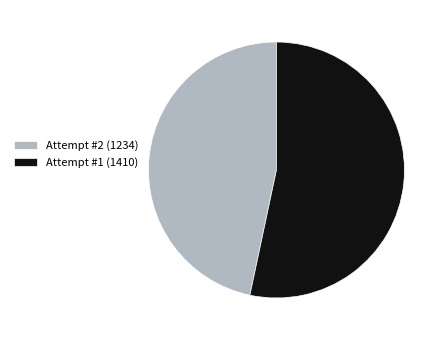

Does Attempt #1 represent more than half of the total?

Yes